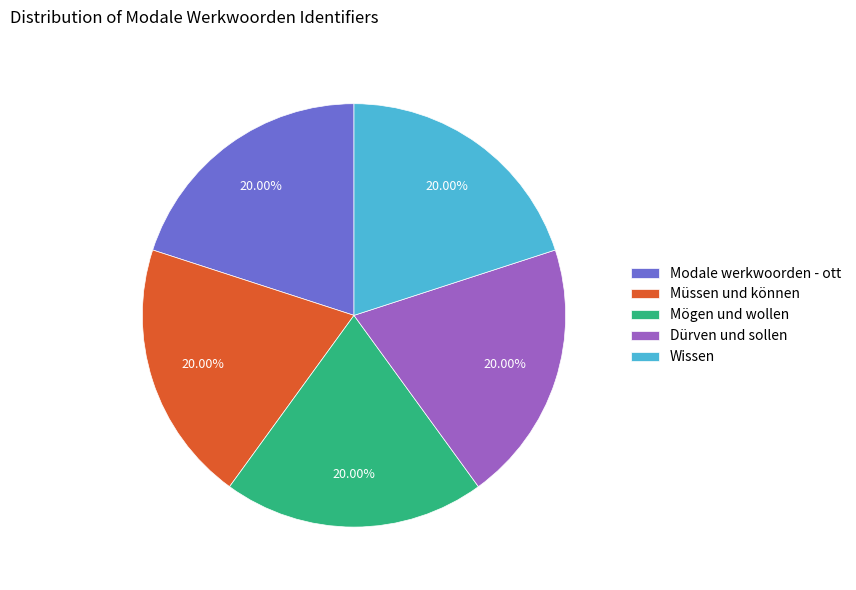

Is it true that Dürven und sollen is 20% of the pie?

True